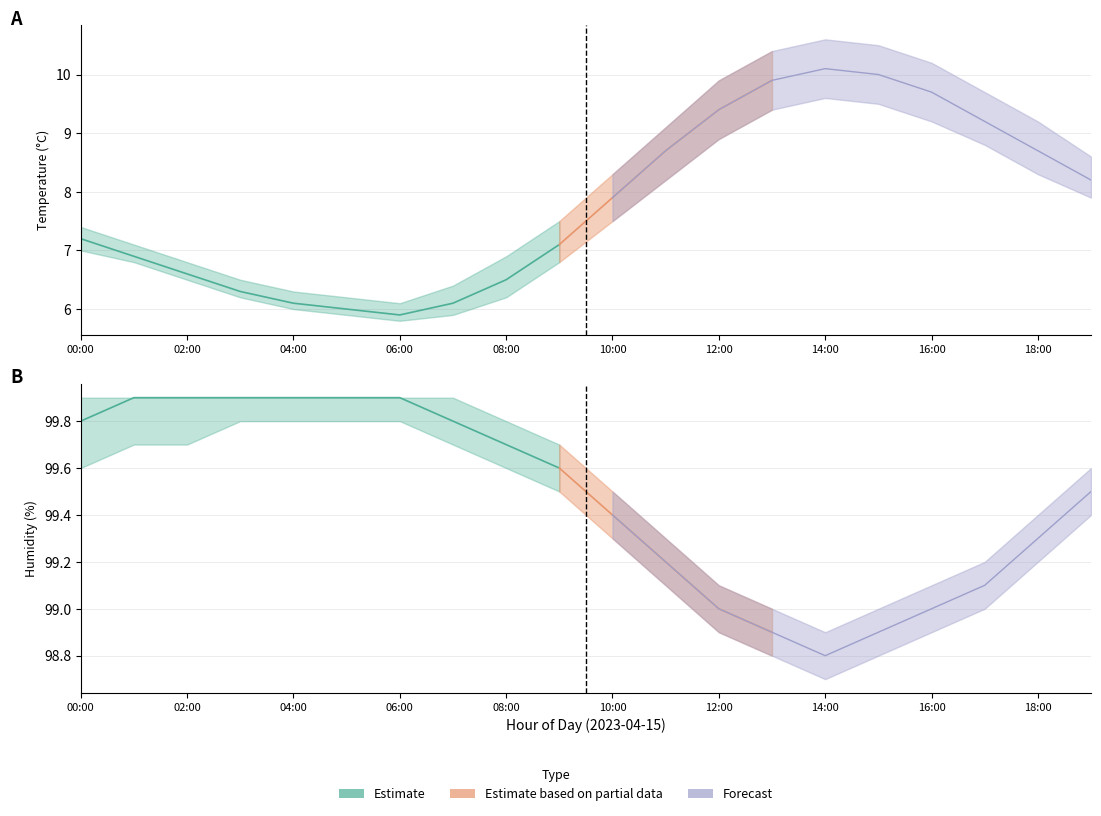

Is it true that temperature_low equals 1.4 at 05:00?

False